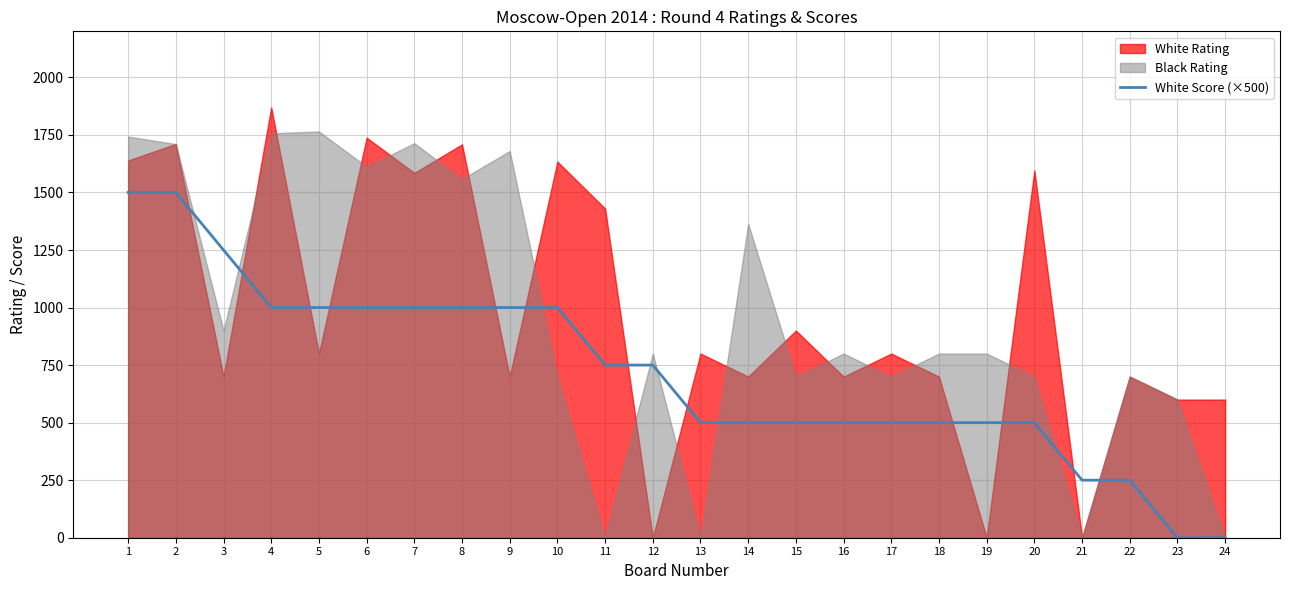

The value of White Score (×500) at 7 is 461. True or false?

False